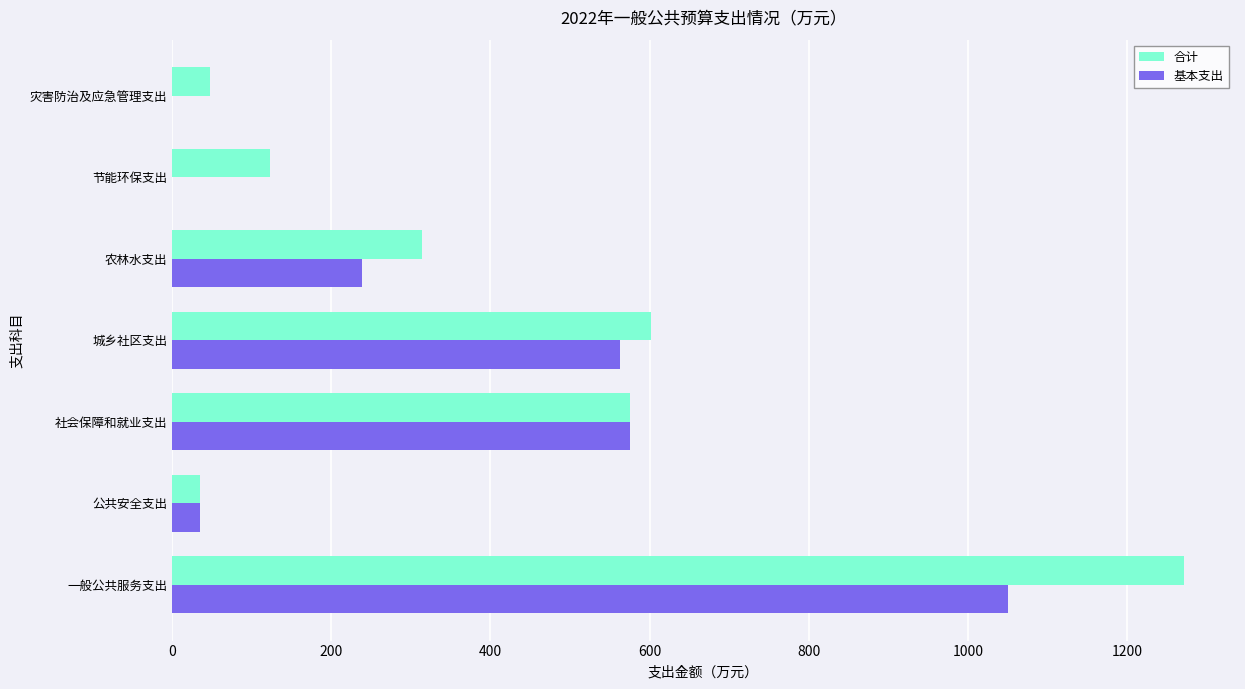

At which label is 基本支出 closest to 525?

城乡社区支出